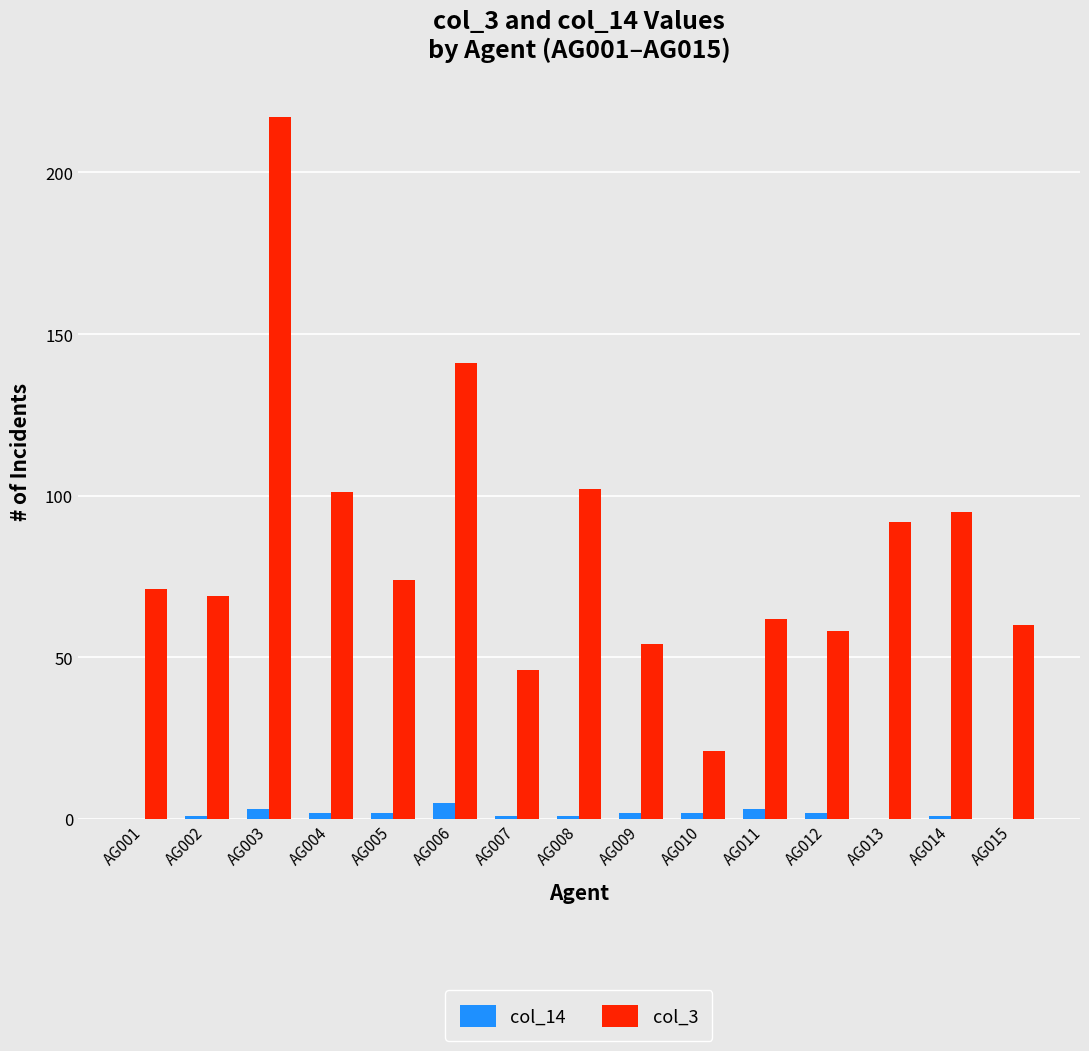

What are all the series names shown in the legend?

col_14, col_3